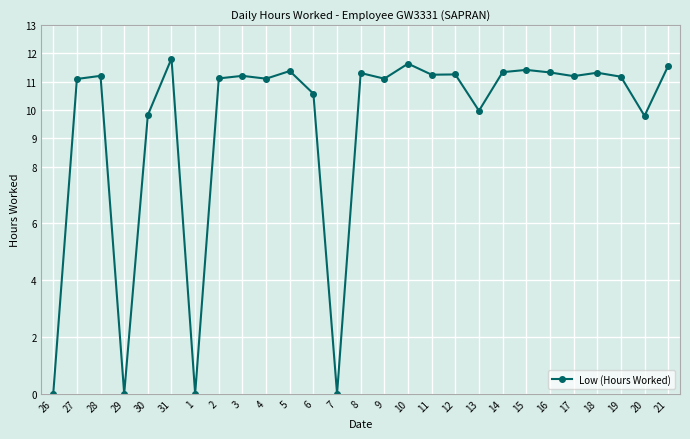

True or false: the data has more than 2 interior local peaks.

True